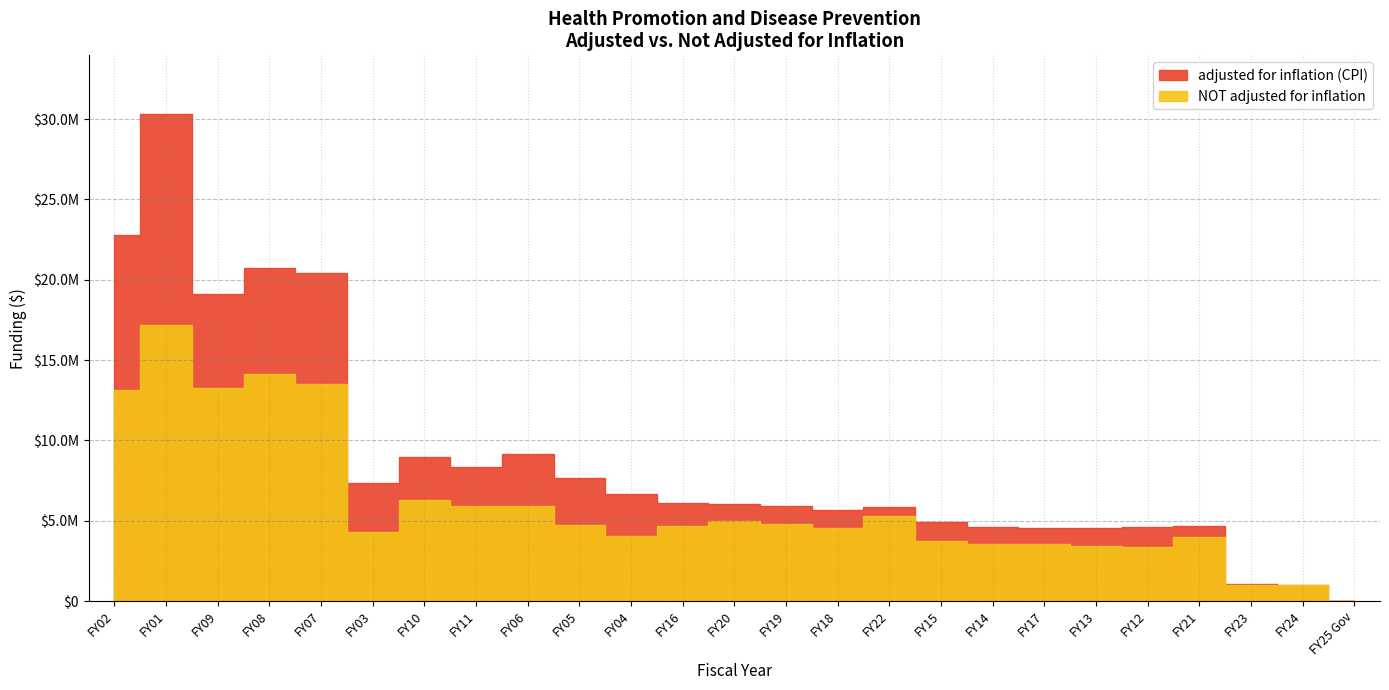

How many positive values does the NOT adjusted for inflation series have?

24